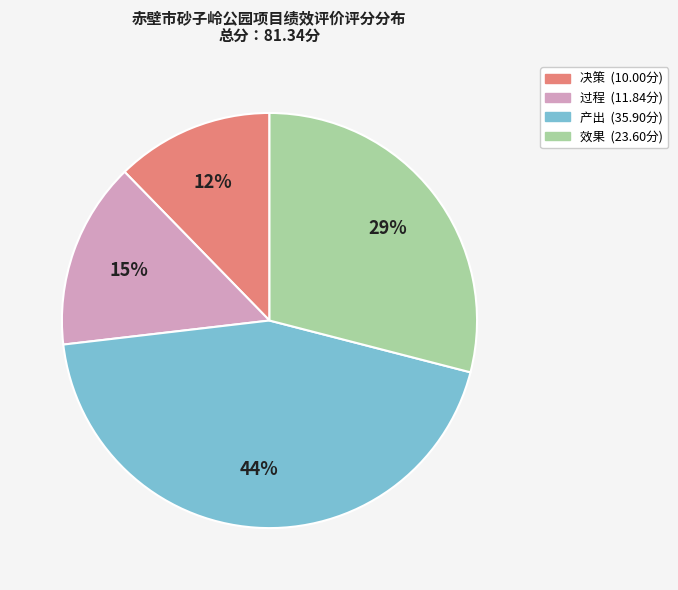

To the nearest percent, what is the difference between the largest and smallest slice percentages?

32%